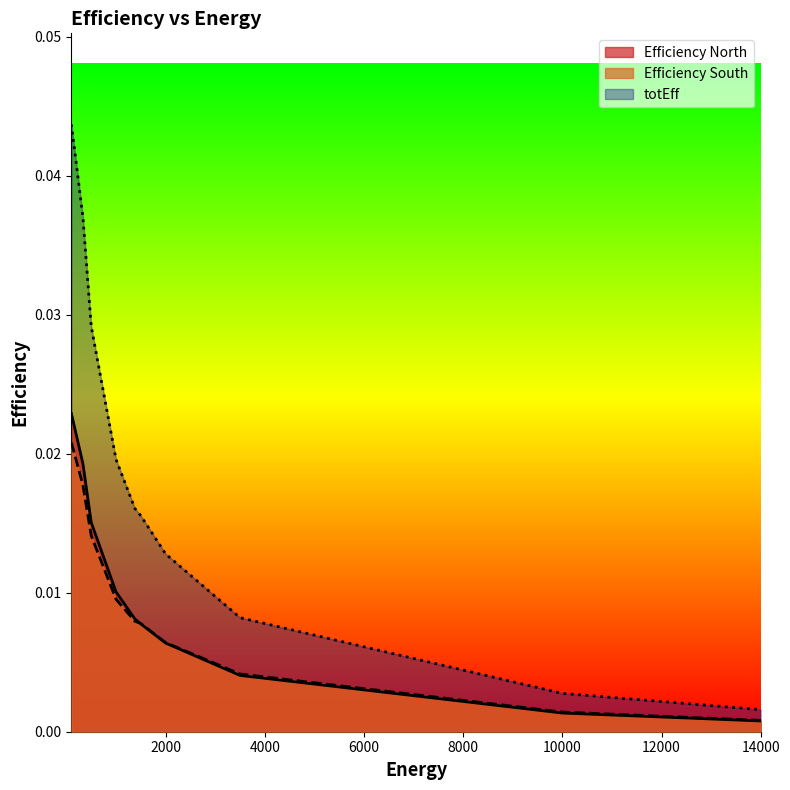

Count the number of data series in this chart.

3